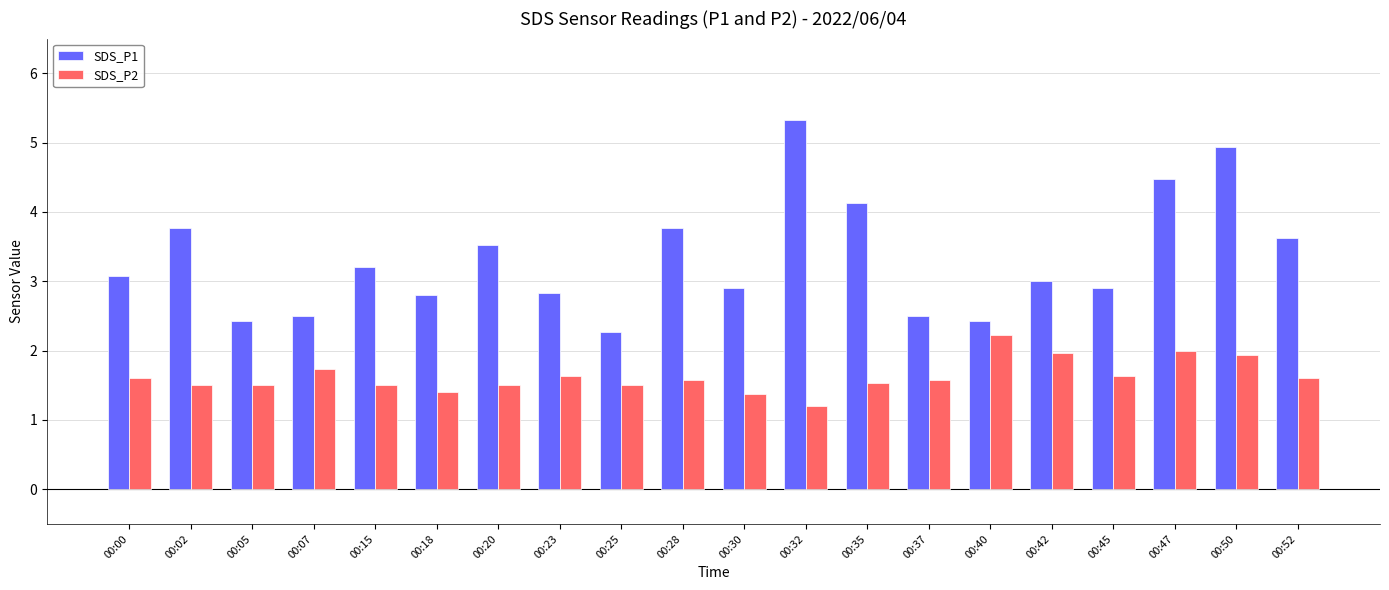

Which series changed the most between 00:02 and 00:05?

SDS_P1